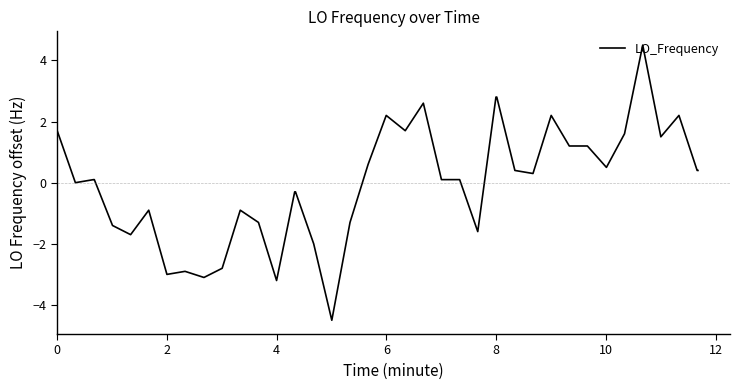

How many lines are shown in the chart?

1